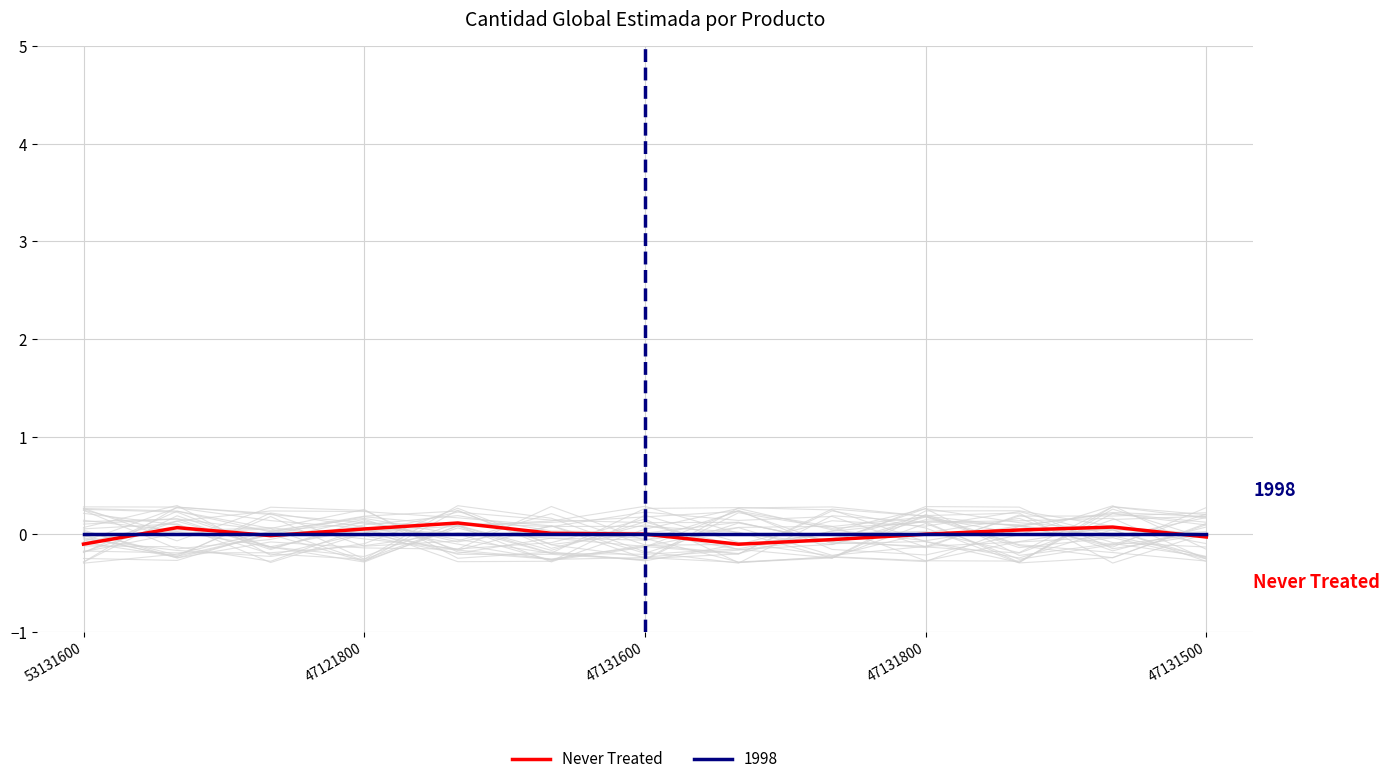

The value of Never Treated at 47131500 is -0.0. True or false?

True